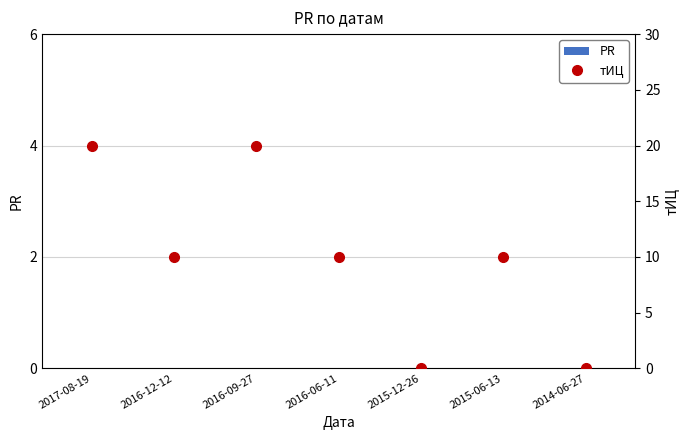

Reading left to right, what are all the values shown in this chart?

PR: 2017-08-19=0	2016-12-12=0	2016-09-27=0	2016-06-11=0	2015-12-26=0	2015-06-13=0	2014-06-27=0
тИЦ: 2017-08-19=20	2016-12-12=10	2016-09-27=20	2016-06-11=10	2015-12-26=0	2015-06-13=10	2014-06-27=0